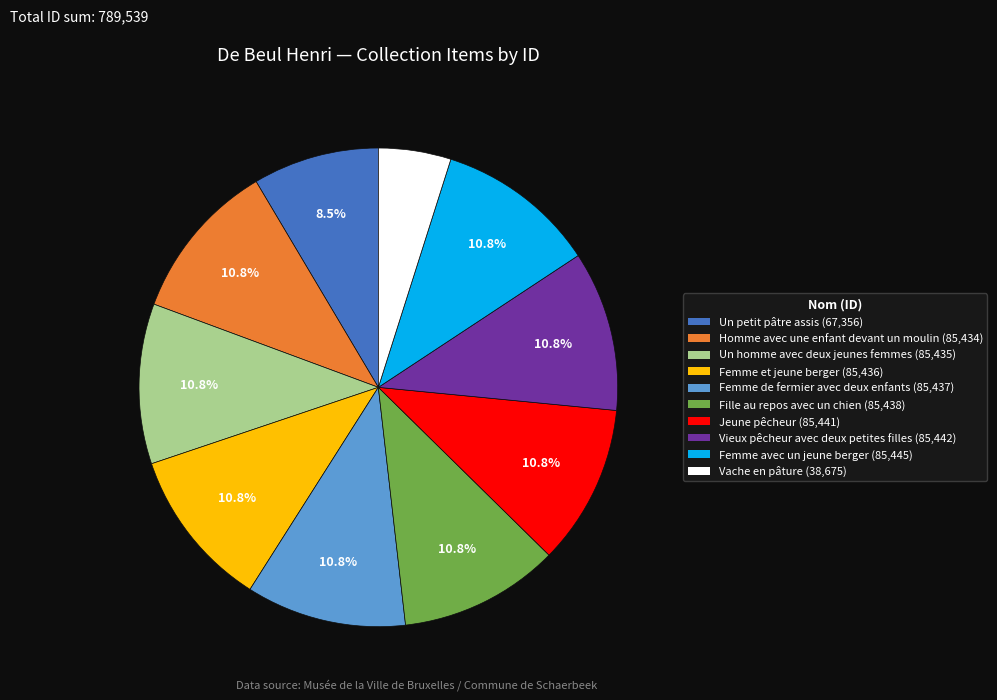

Which slice is the smallest?

Vache en pâture